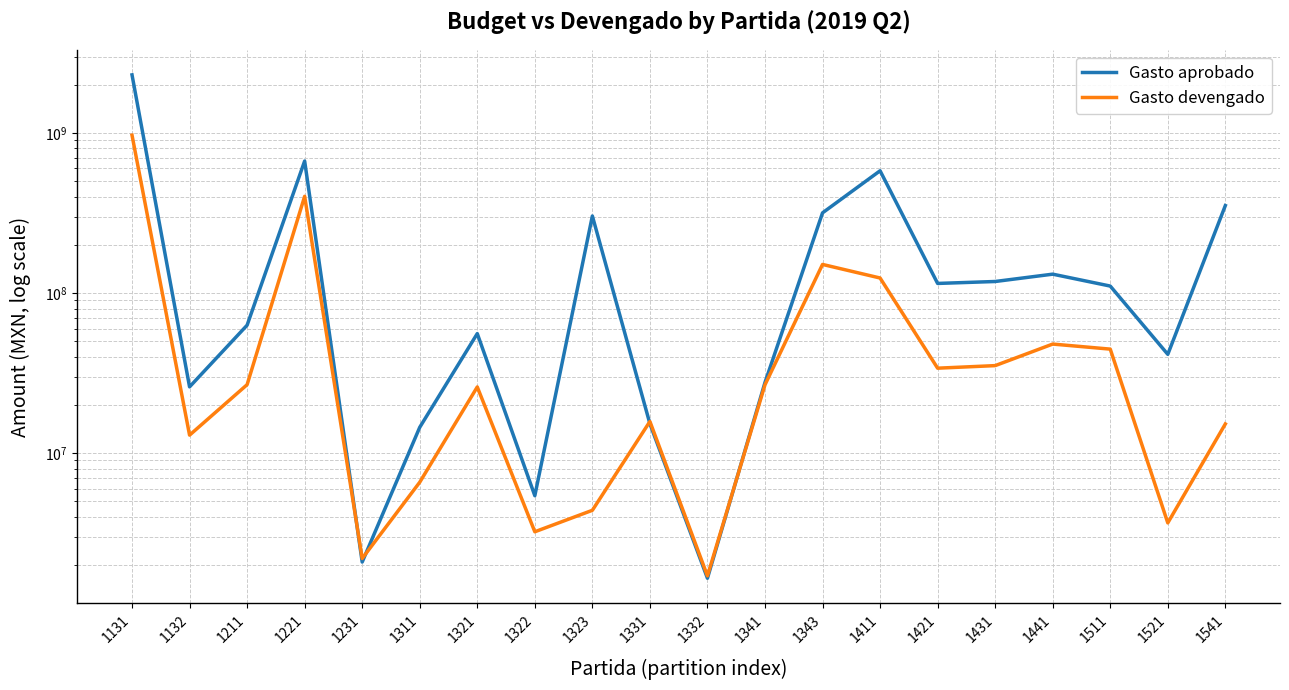

How many data points does each series have?

20